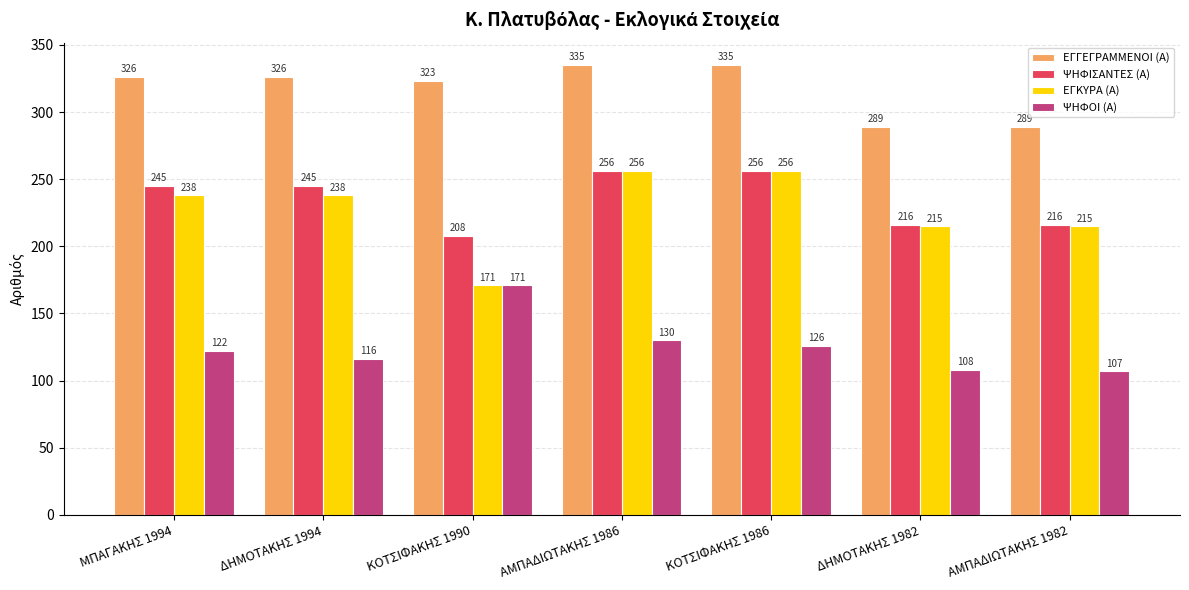

What is the label of the 3rd bar from the left?

ΚΟΤΣΙΦΑΚΗΣ 1990